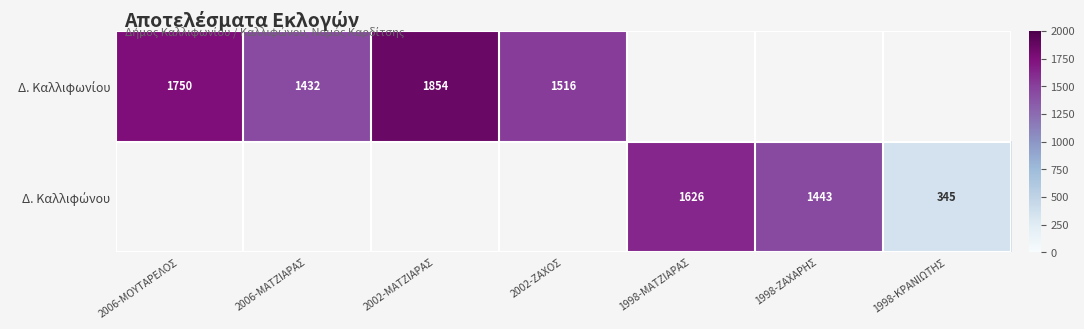

What is the greatest value displayed?

1854.0